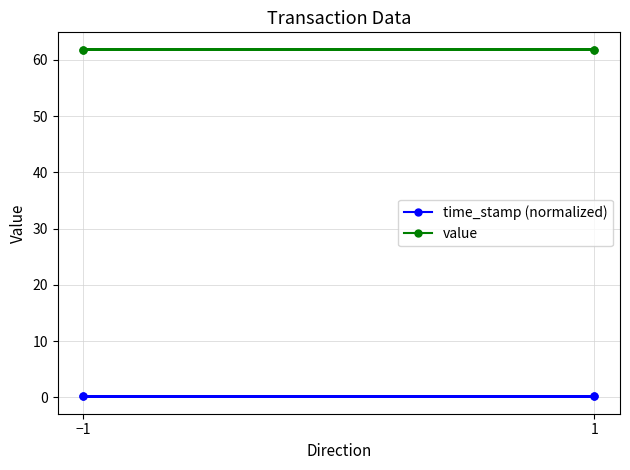

Is it true that value equals 108.0 at 1?

False